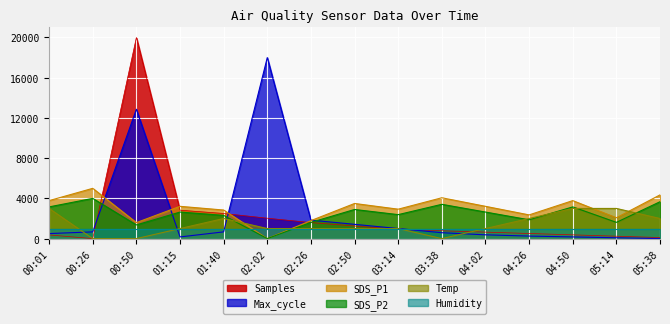

At which category does the chart reach its minimum across all series?

00:26